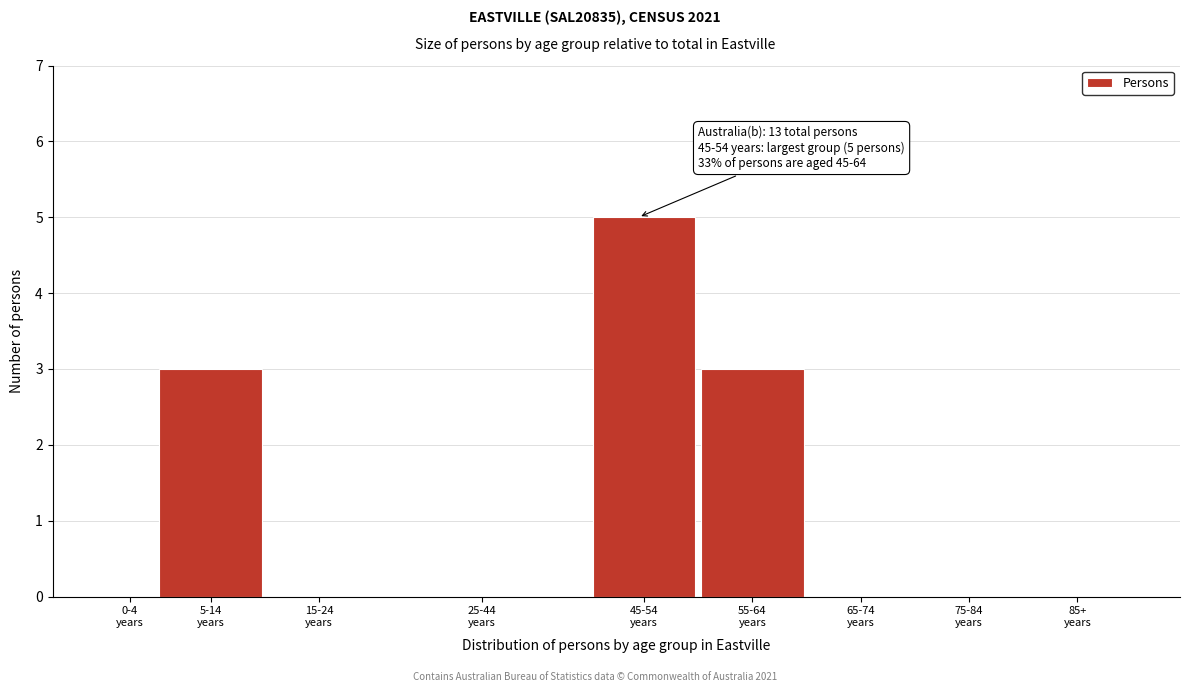

What is the greatest value displayed?

5